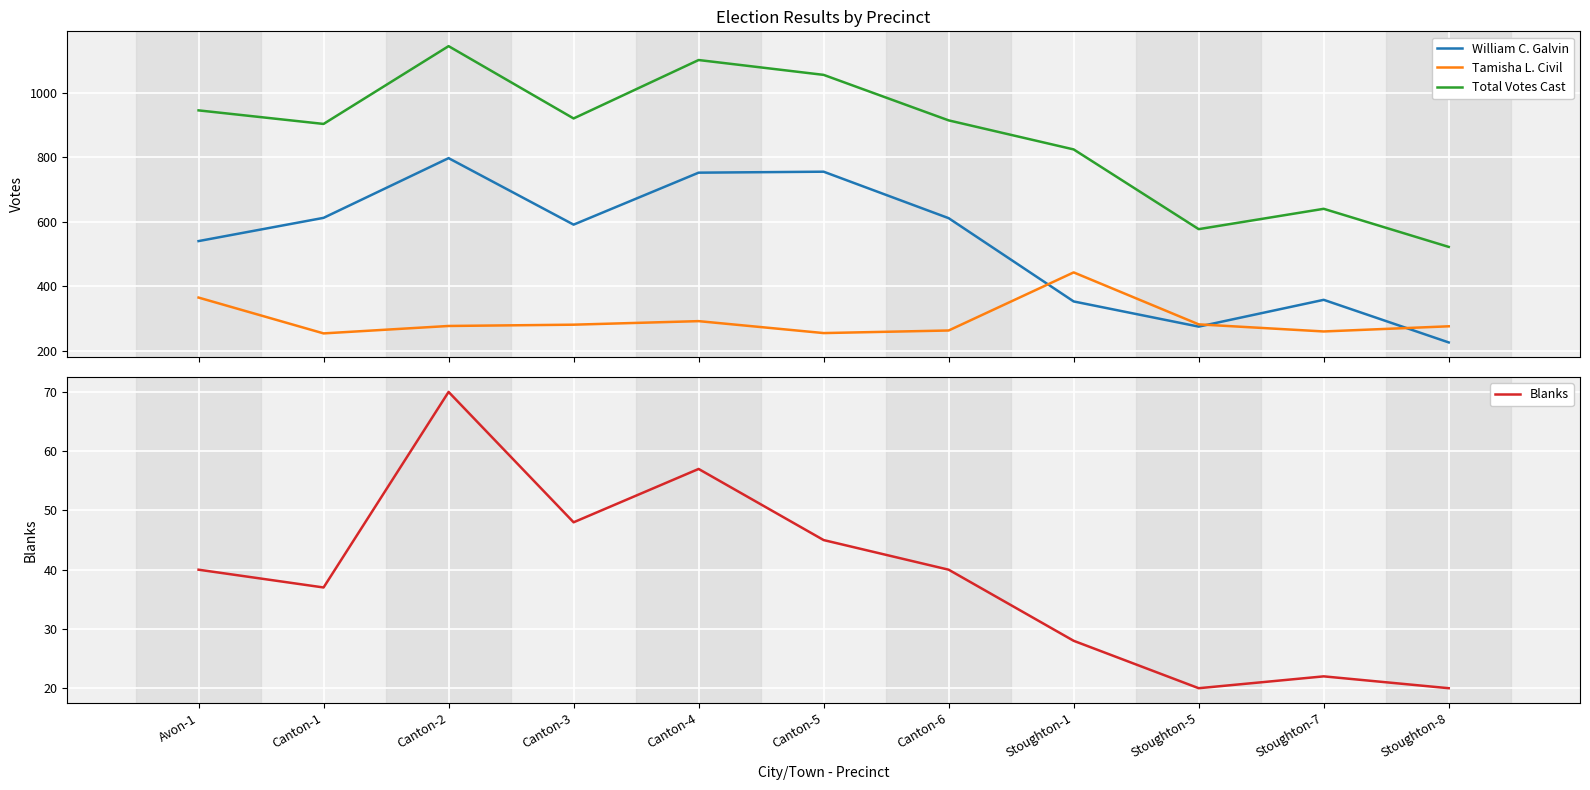

What is the difference between the Blanks values at Stoughton-7 and Stoughton-1?

6